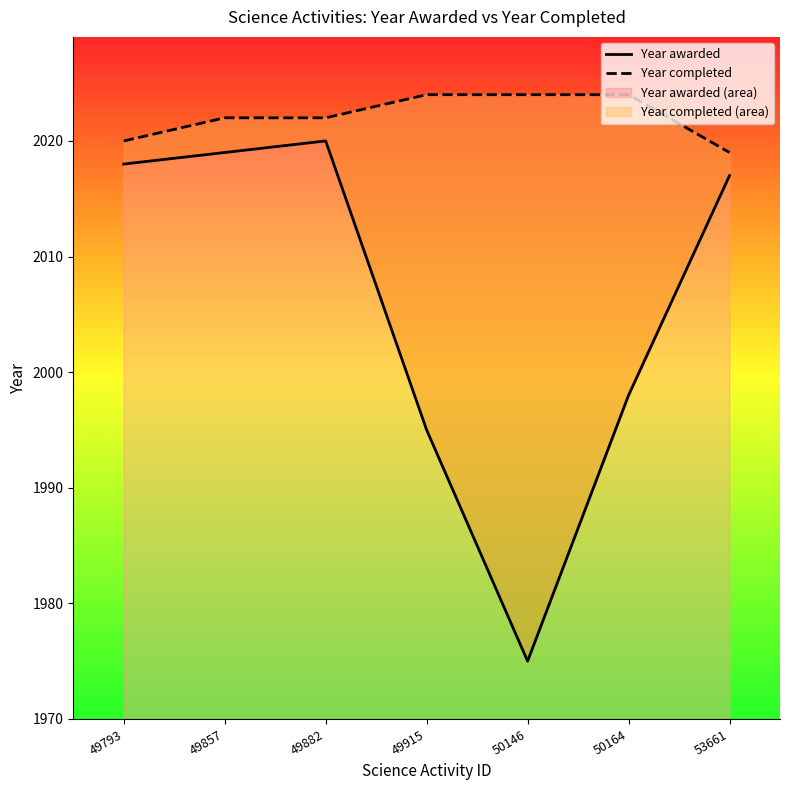

Which series changed the most between 49793 and 49915?

Year awarded